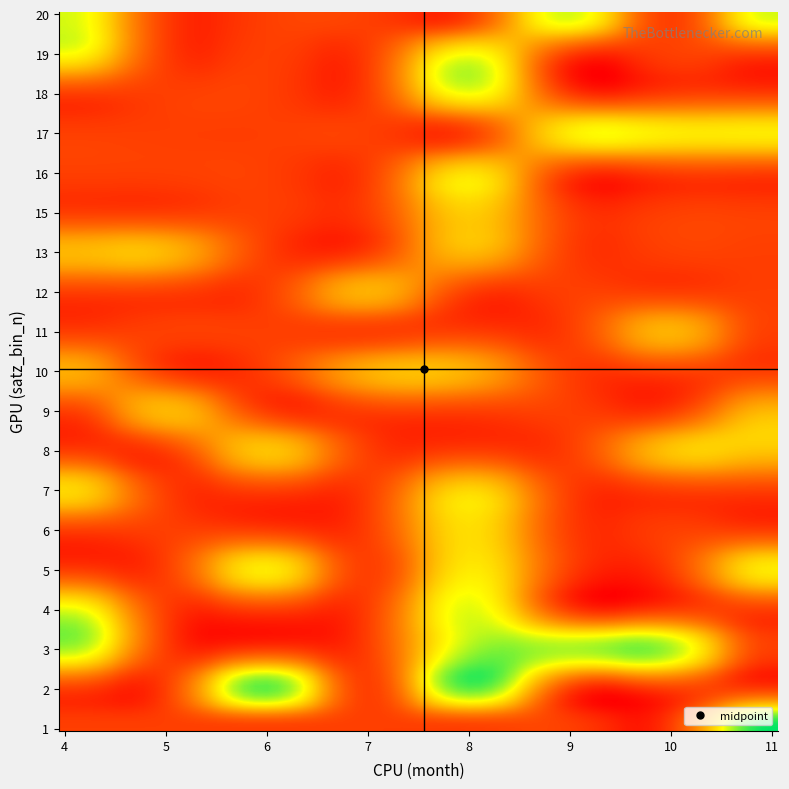

Reading right to left, list all the values displayed in this chart.

3	15	7	5	8	12	23	45